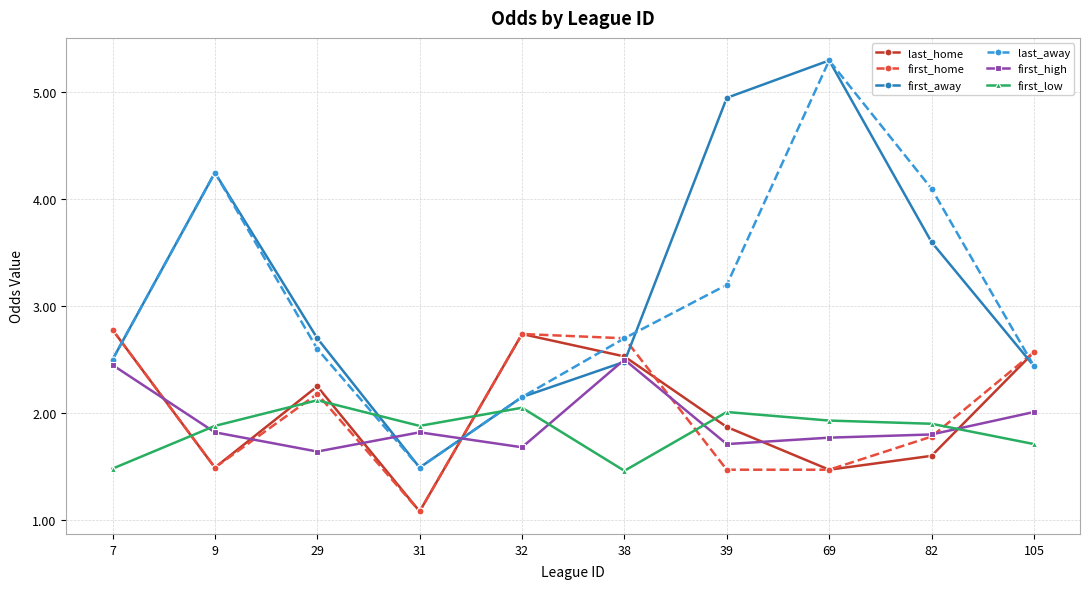

Between 38 and 69, which series saw the biggest shift?

first_away